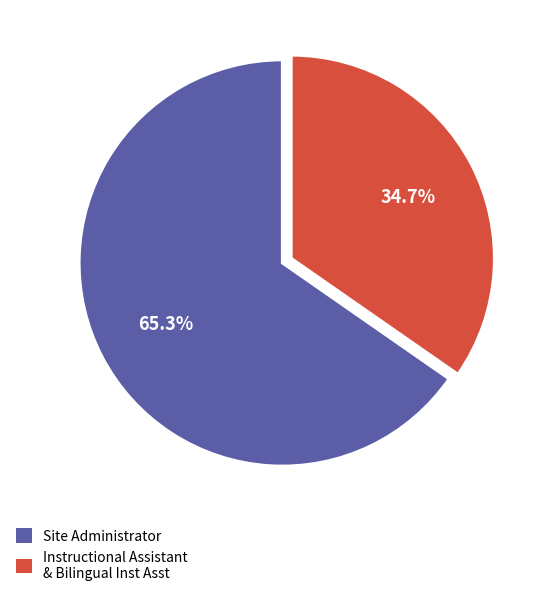

Is Site Administrator the majority of the pie?

Yes